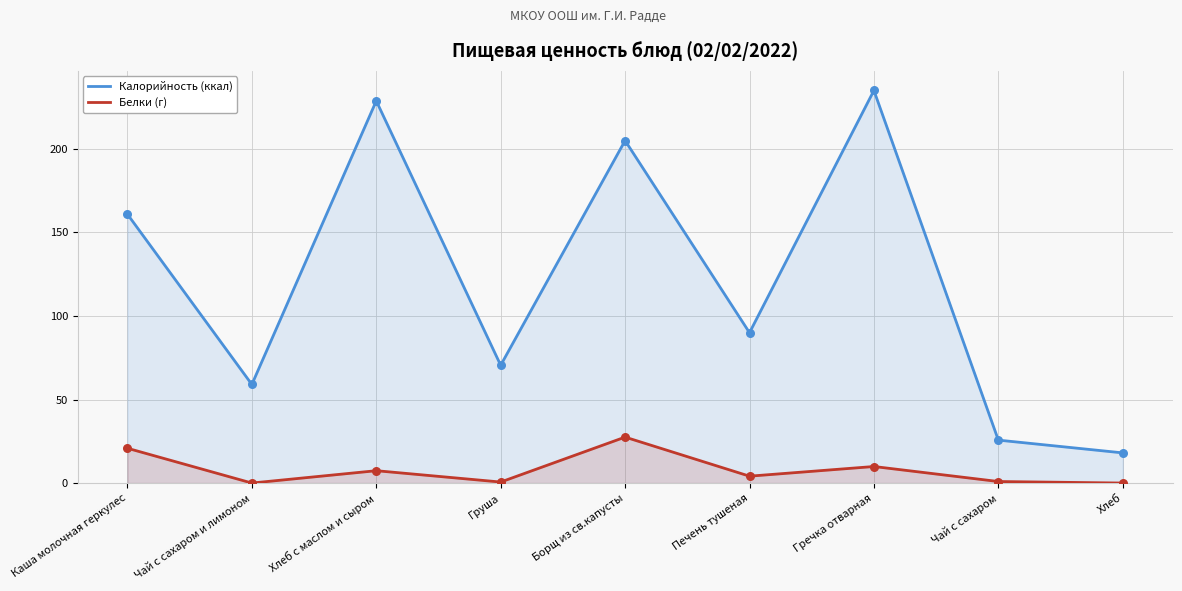

Which series has the largest Y range (max minus min)?

Калорийность (ккал)